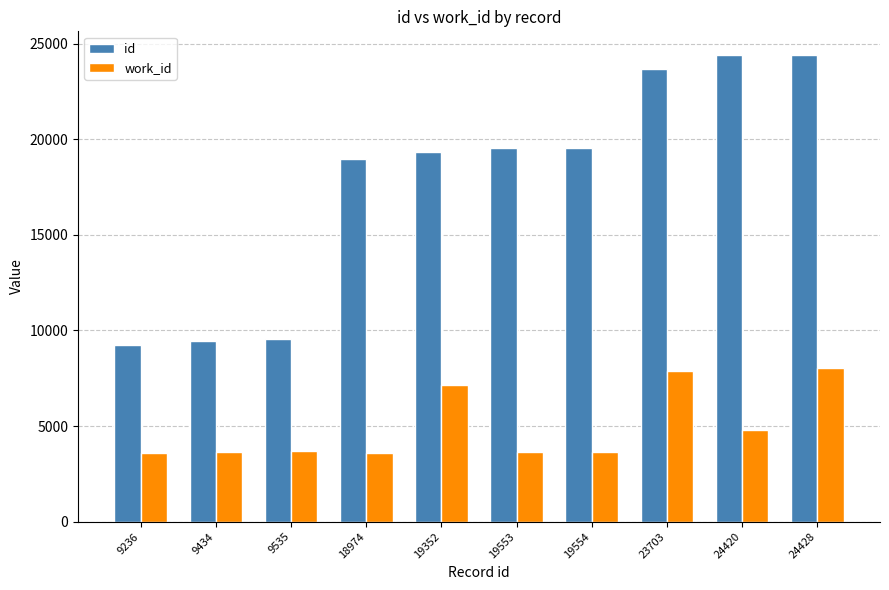

What is the minimum value shown in the chart?

3568